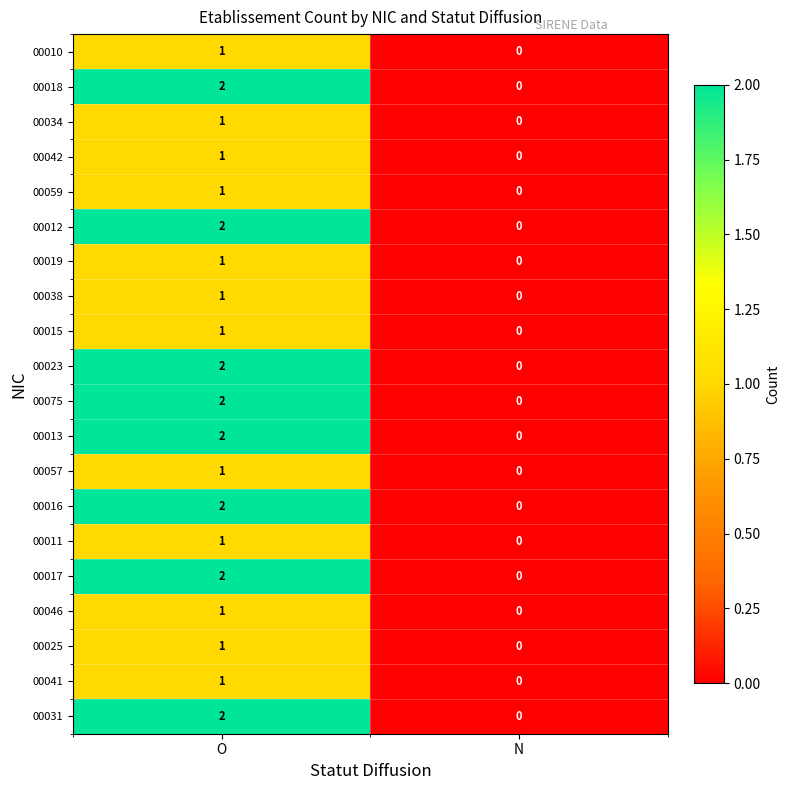

At which label is 00057 closest to 0?

N